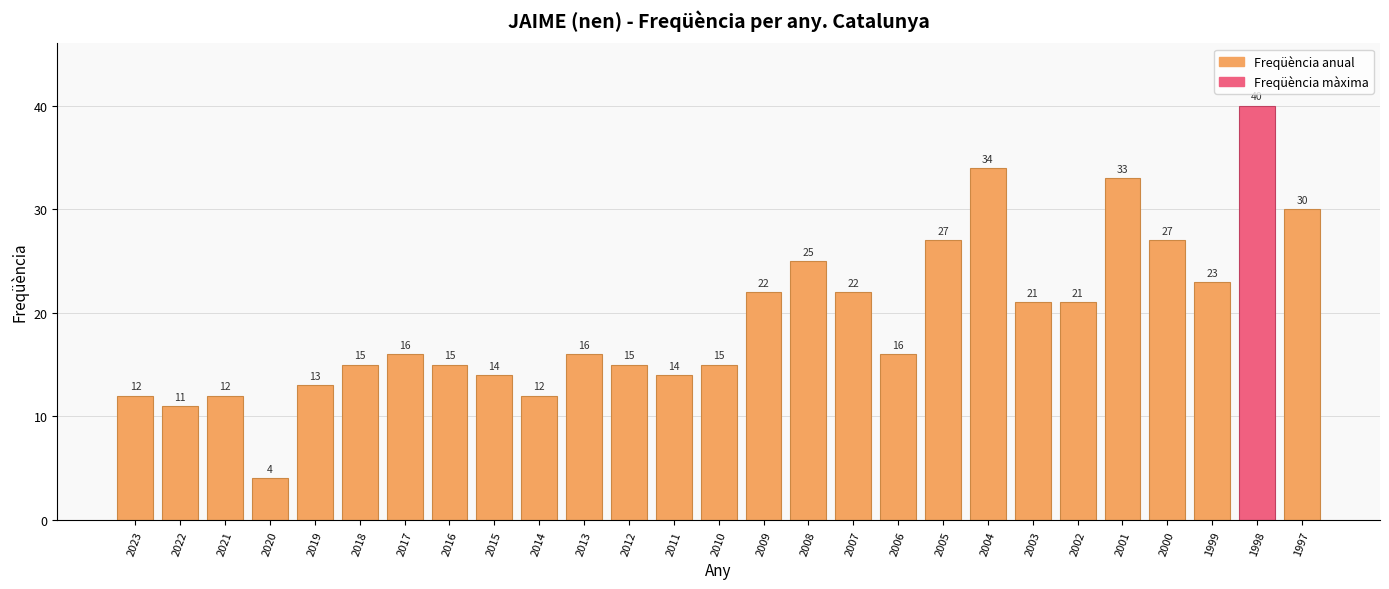

What is the minimum value shown in the chart?

4